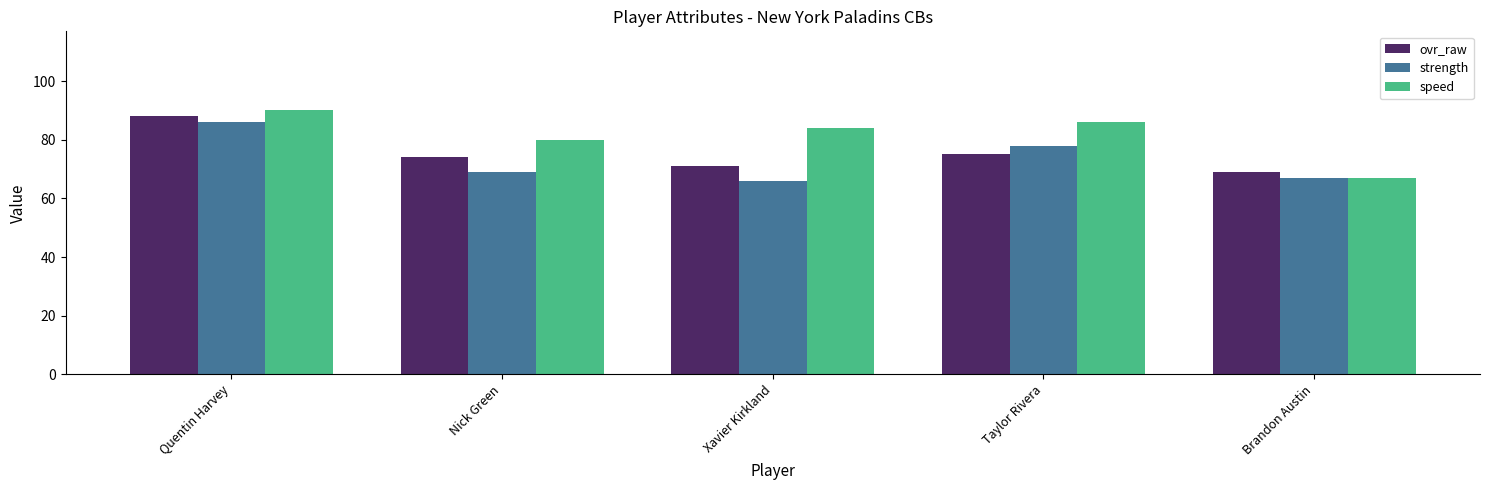

What is the sum of all ovr_raw values?

377